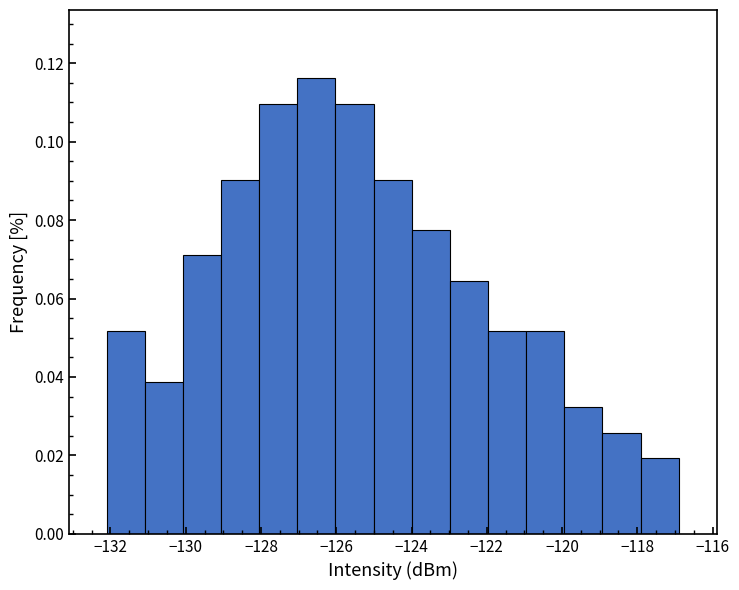

Reading left to right, list every bar in this chart as the range it spans on the x-axis followed by its height. Neither the bar edges nor the heights are printed on the chart, so give them approximately, as read against the axes.

-132.0 to -131.0: 0.052
-131.0 to -130.0: 0.038
-130.0 to -129.0: 0.070
-129.0 to -128.0: 0.090
-128.0 to -127.0: 0.110
-127.0 to -126.0: 0.116
-126.0 to -125.0: 0.110
-125.0 to -124.0: 0.090
-124.0 to -123.0: 0.078
-123.0 to -122.0: 0.064
-122.0 to -121.0: 0.052
-121.0 to -120.0: 0.052
-120.0 to -119.0: 0.032
-119.0 to -118.0: 0.026
-118.0 to -116.8: 0.020